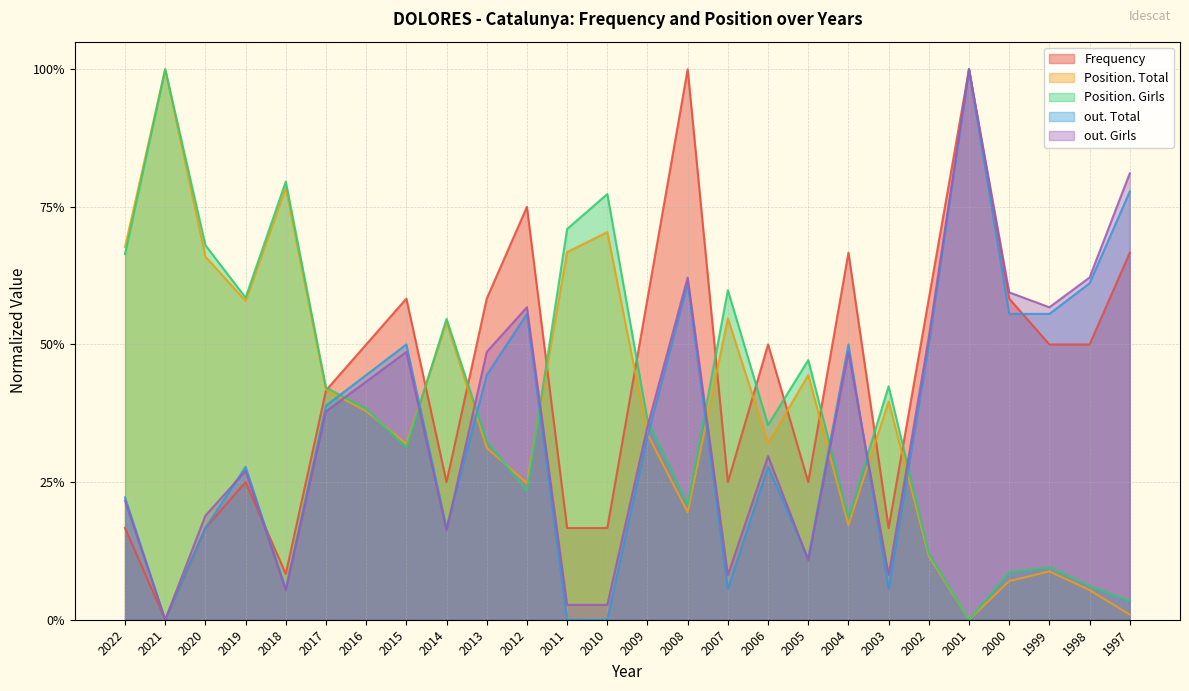

Is the value of Position. Total at 1999 greater than the value of Frequency at 2003?

No